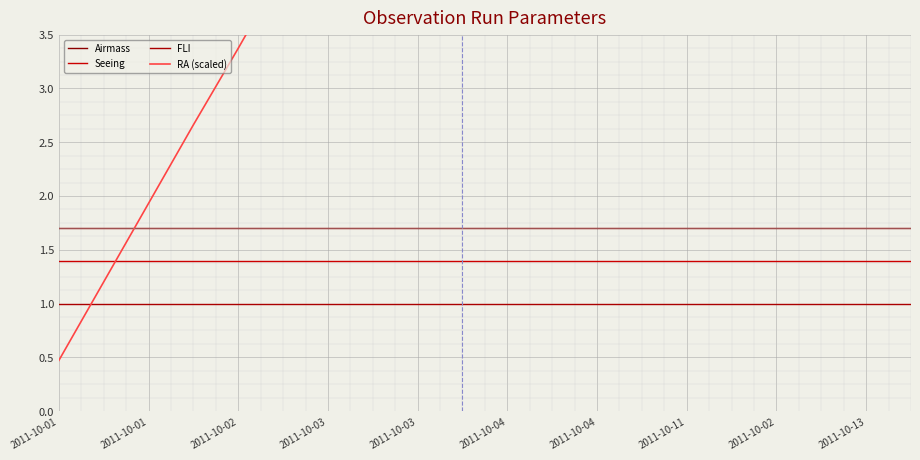

Which series has the largest range (max minus min)?

RA (scaled)